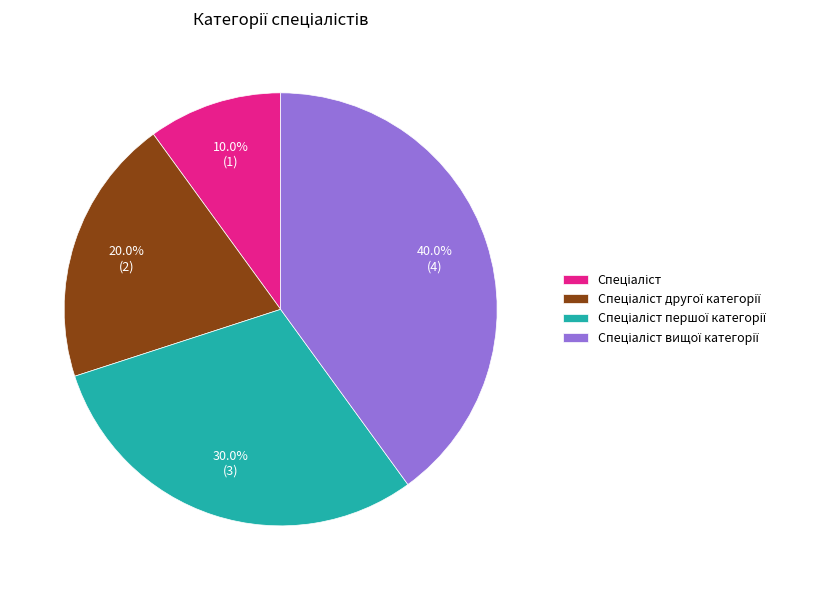

Is there any slice that represents more than half of the pie?

No